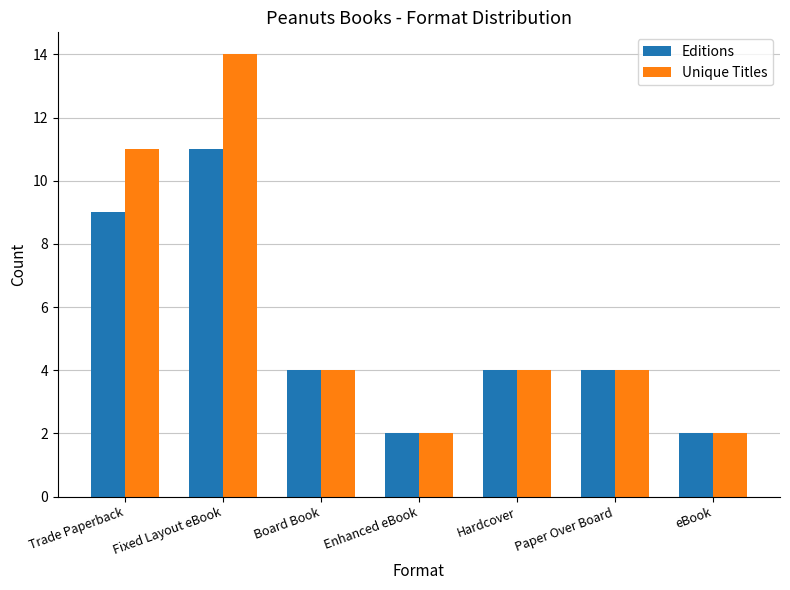

How many bars are there in total?

14